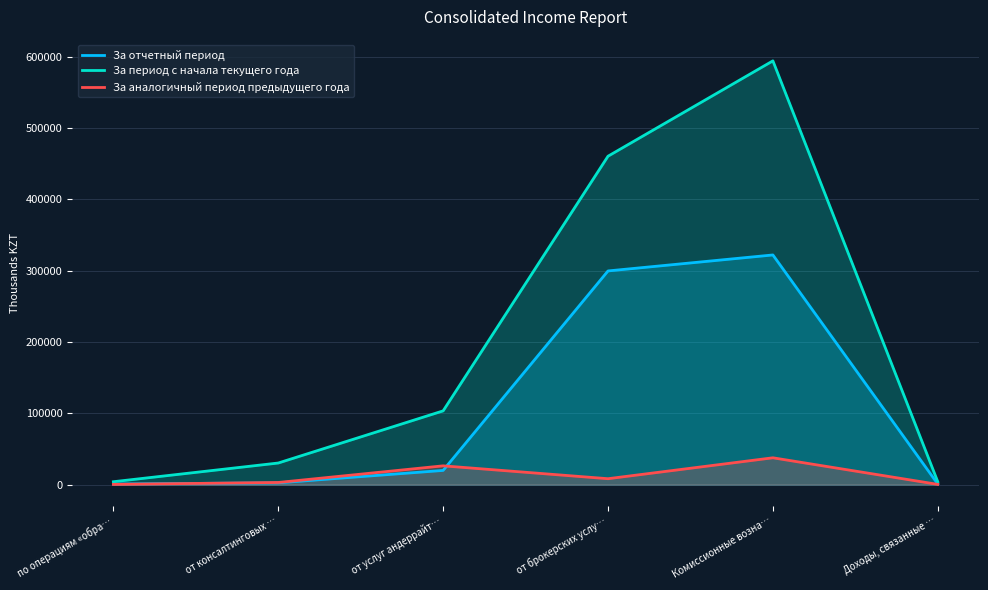

Reading left to right, list all the values displayed in this chart.

За отчетный период: 891	2500	19917	299732	322149	891
За период с начала текущего года: 4060	30297	103447	460668	594412	4060
За аналогичный период предыдущего года: 330	3000	26338	8292	37630	330